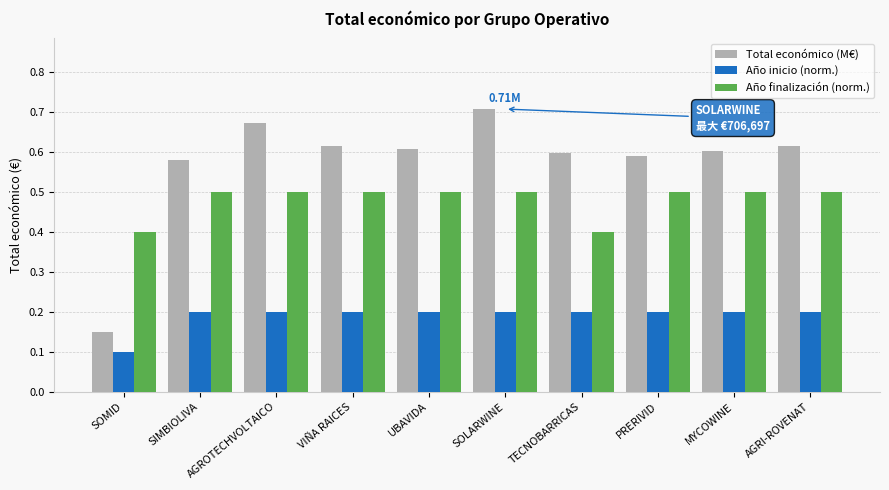

Rank the series by their average value, from lowest to highest.

Año inicio (norm.), Año finalización (norm.), Total económico (M€)